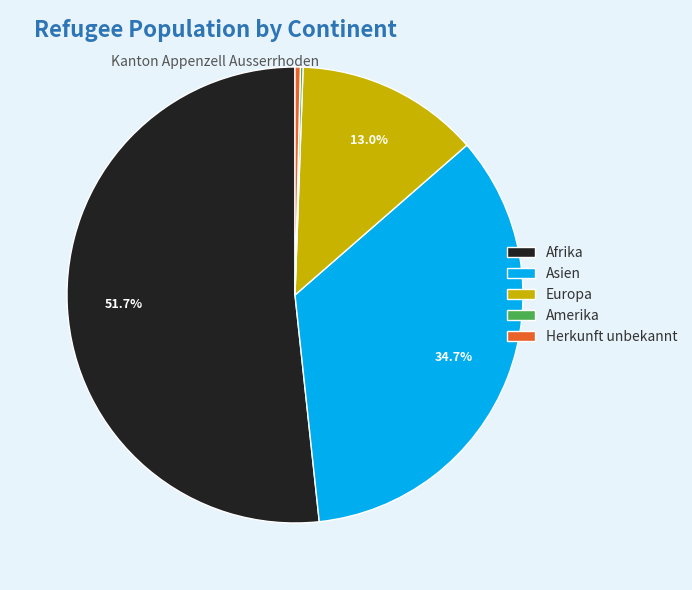

Which has a higher value, Herkunft unbekannt or Europa?

Europa